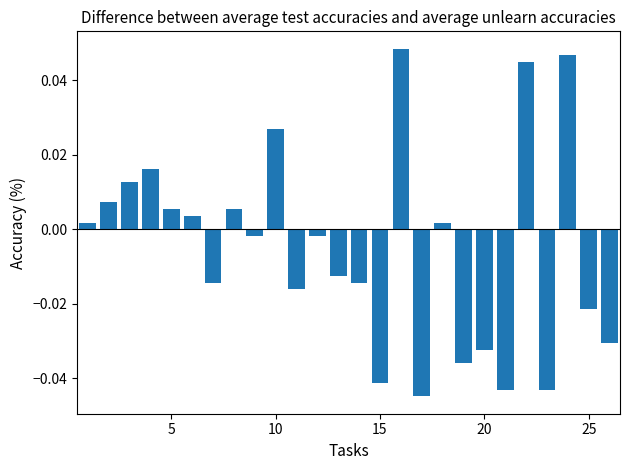

How many positive values are there?

12